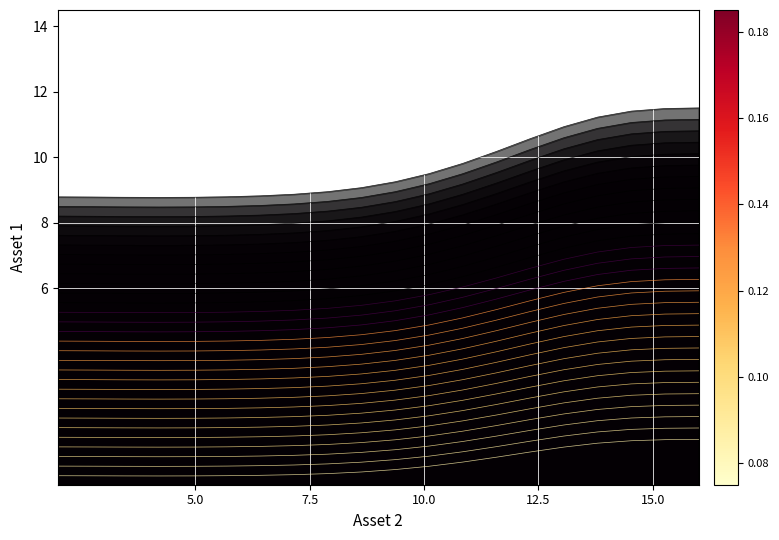

How many data points does each series have?

20